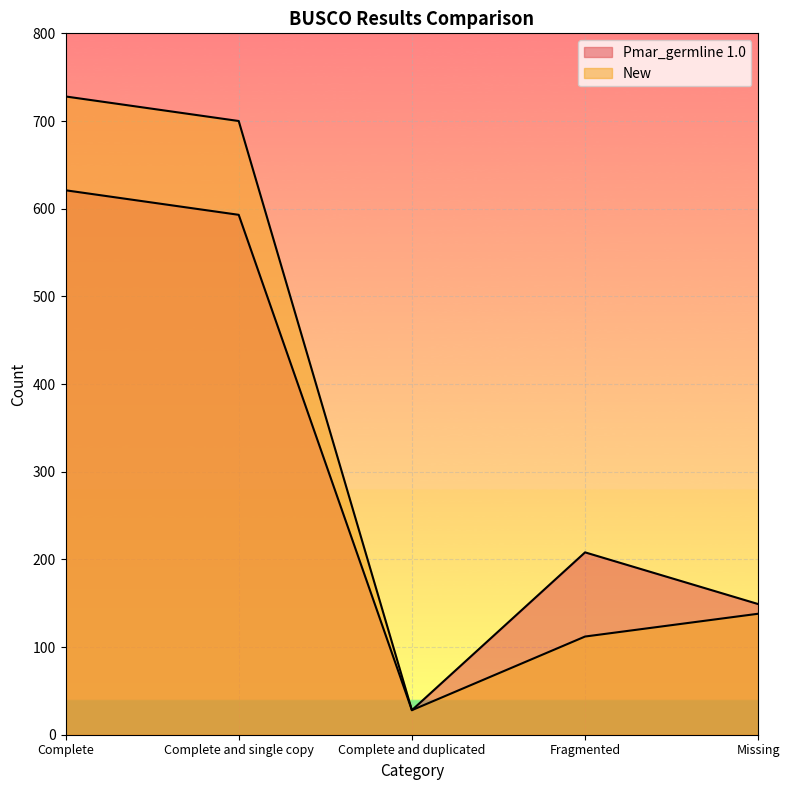

What position from the right is Complete and single copy?

4